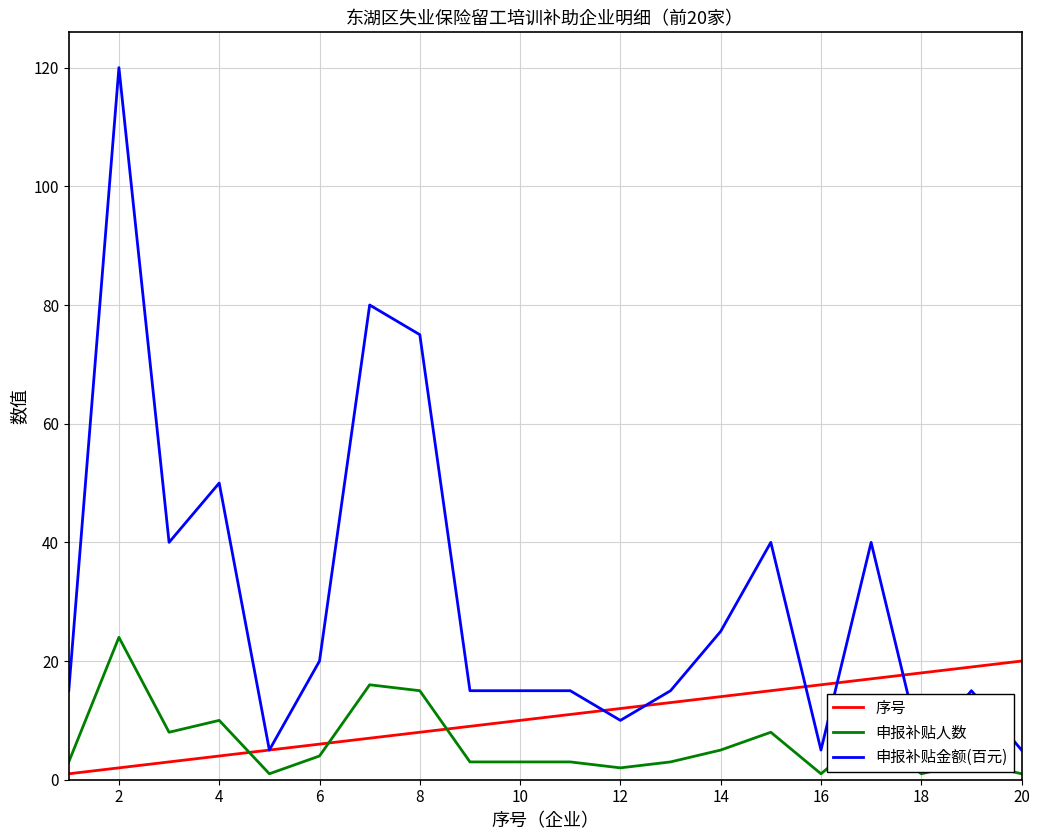

What is the difference between the highest and lowest values at 2?

118